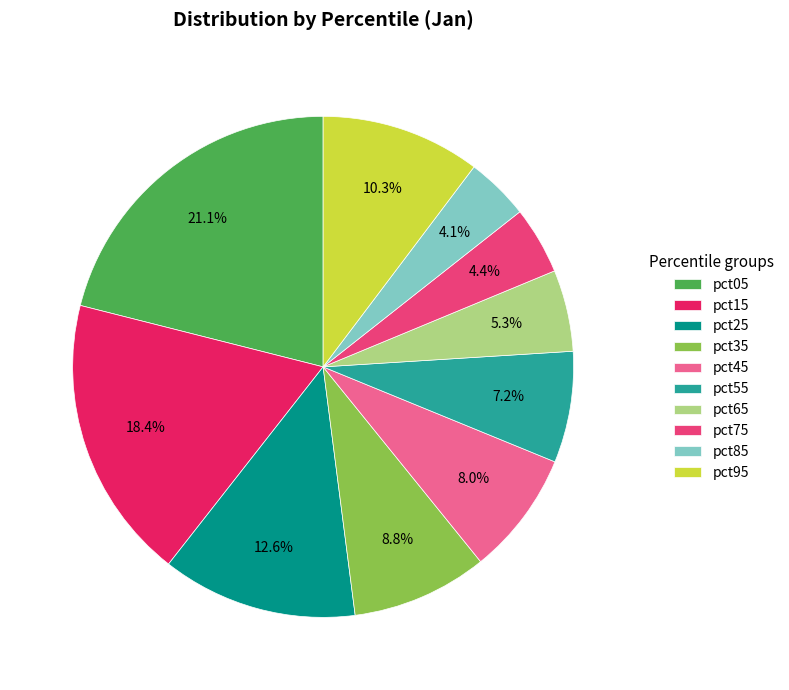

Which slice is the largest?

pct05